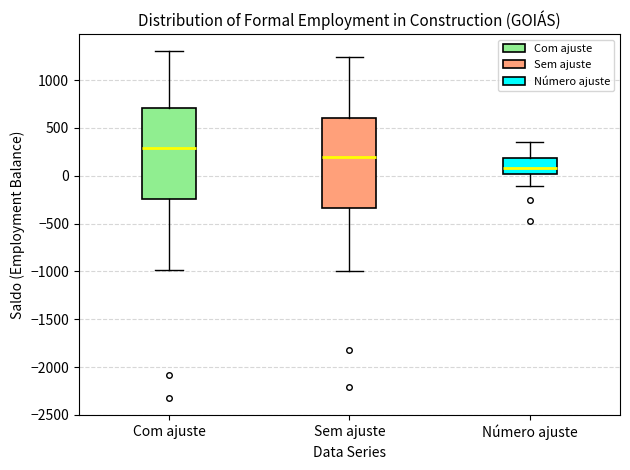

Reading left to right, read every box against the y-axis: the position of its median line, the range the box covers, and the ends of its whiskers. The values are not printed on the chart, so give them approximately, as read against the axis.

Com ajuste: median 300, box -250 to 700, whiskers -1000 to 1300
Sem ajuste: median 200, box -350 to 600, whiskers -1000 to 1250
Número ajuste: median 100, box 0 to 200, whiskers -100 to 350